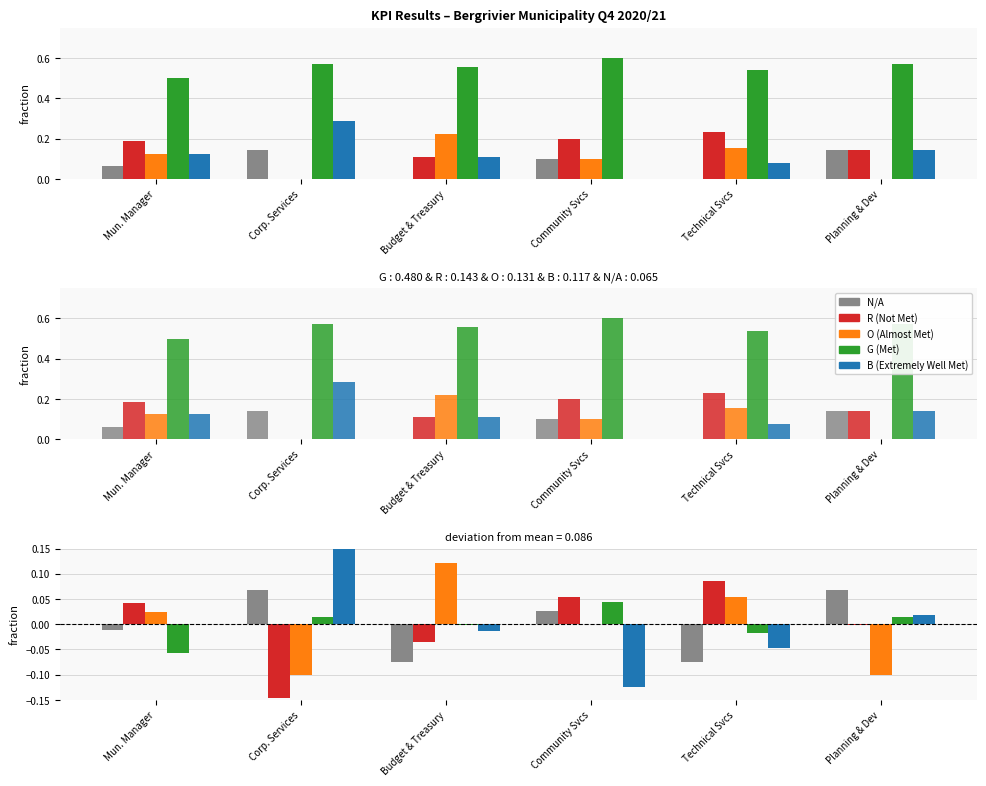

Reading left to right, what are all the values shown in this chart?

N/A: -0.0	0.1	-0.1	0.0	-0.1	0.1
R: 0.0	-0.1	-0.0	0.1	0.1	-0.0
O: 0.0	-0.1	0.1	-0.0	0.1	-0.1
G: -0.1	0.0	-0.0	0.0	-0.0	0.0
B: 0.0	0.2	-0.0	-0.1	-0.0	0.0